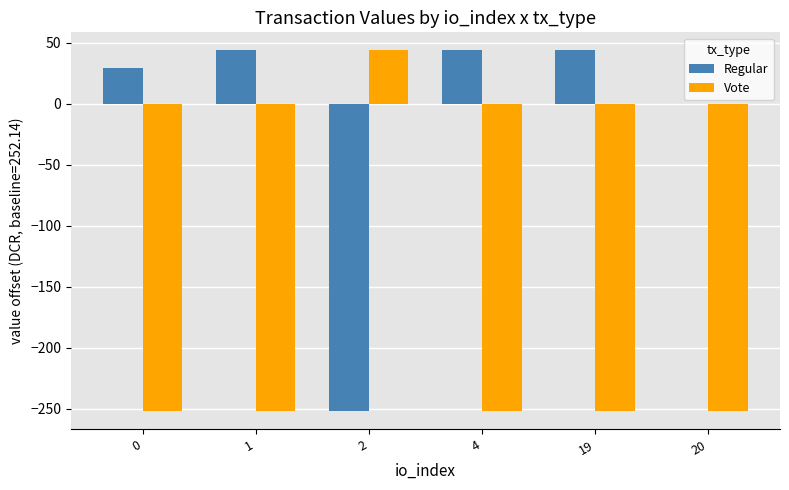

What is the greatest value displayed?

43.8